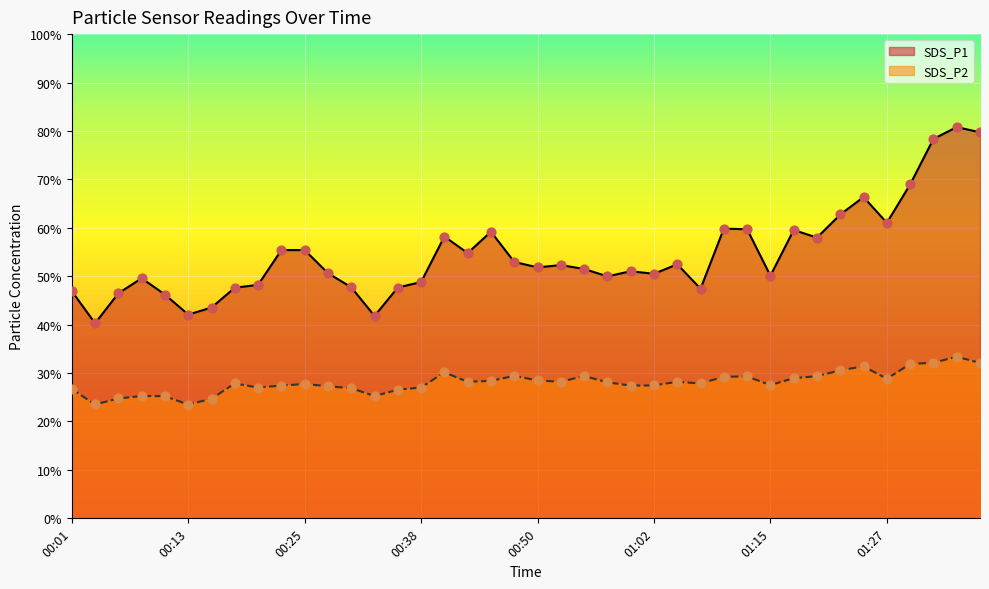

What is the total value across all series at 01:37?

111.8